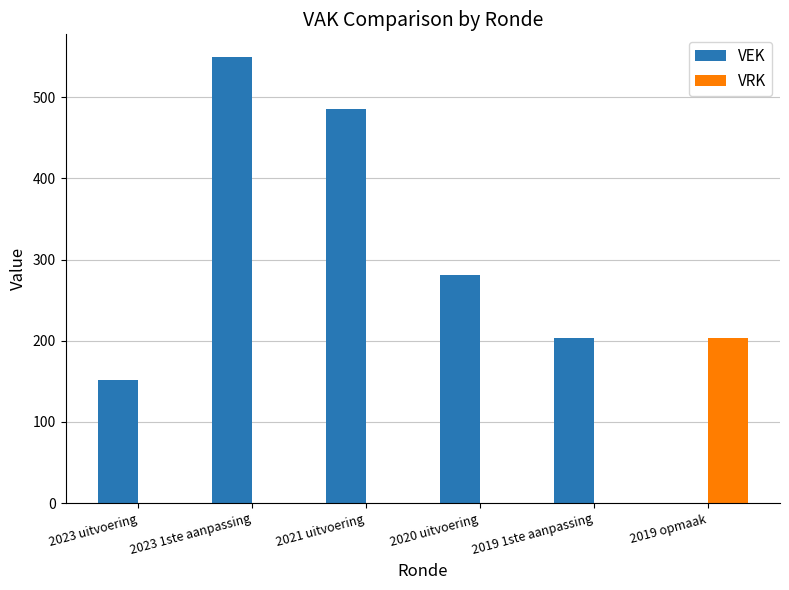

Which label corresponds to the largest value in the chart?

2023 1ste aanpassing